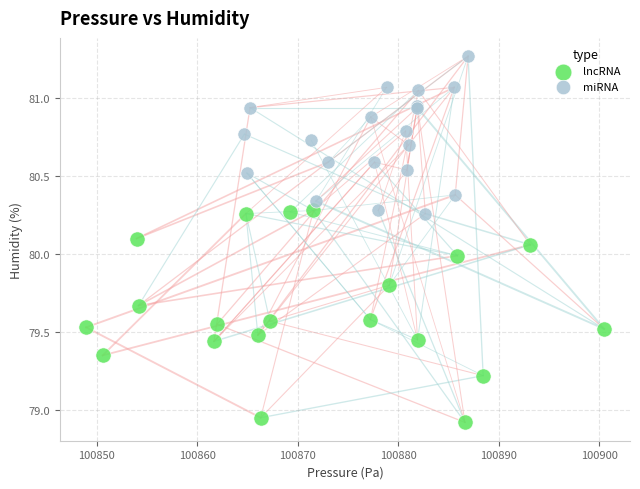

Which series has the widest spread of Y values?

lncRNA